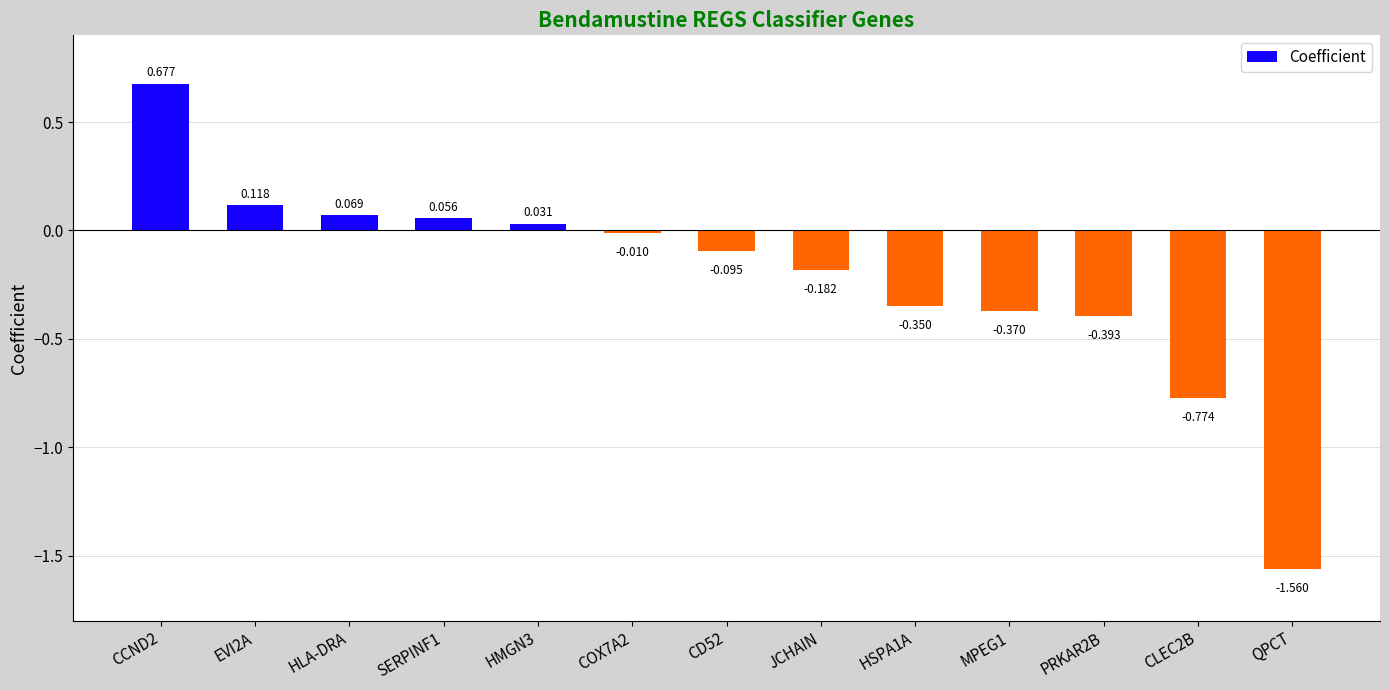

How many negative values are there?

8